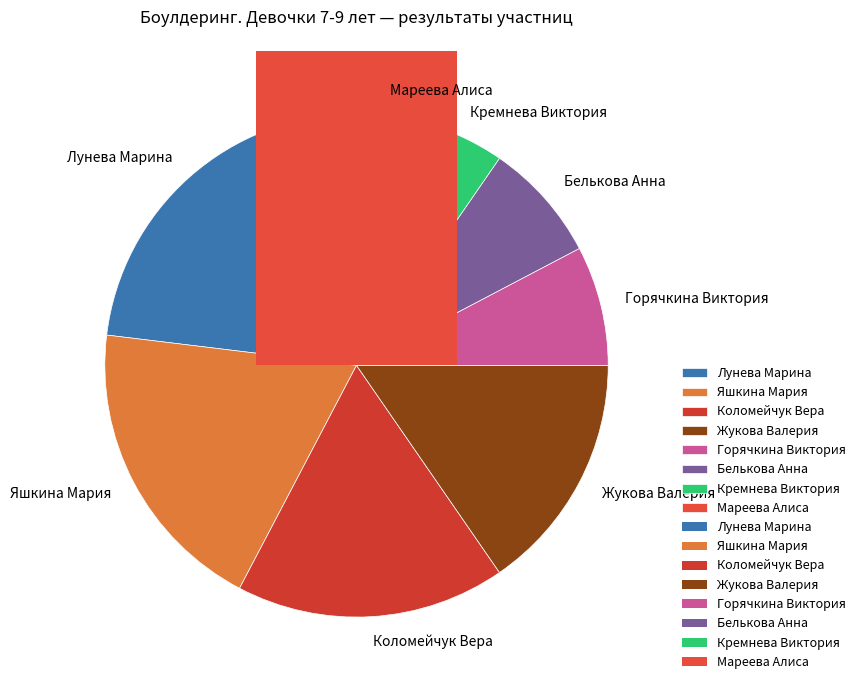

What percentage is the Жукова Валерия slice, to the nearest percent?

15%